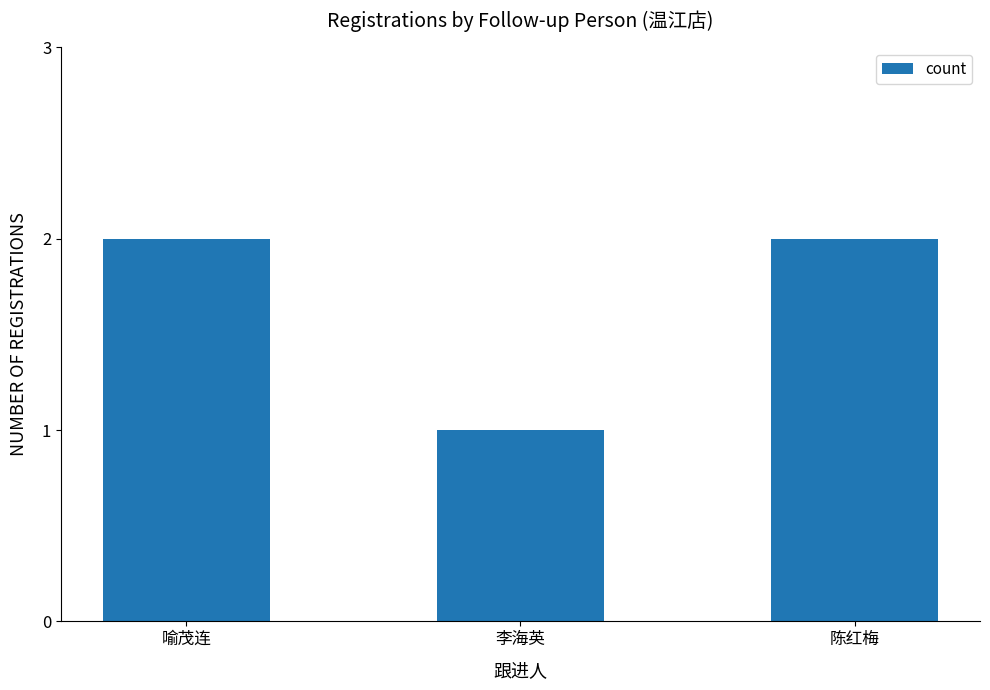

What is the difference between the second highest and minimum values?

1